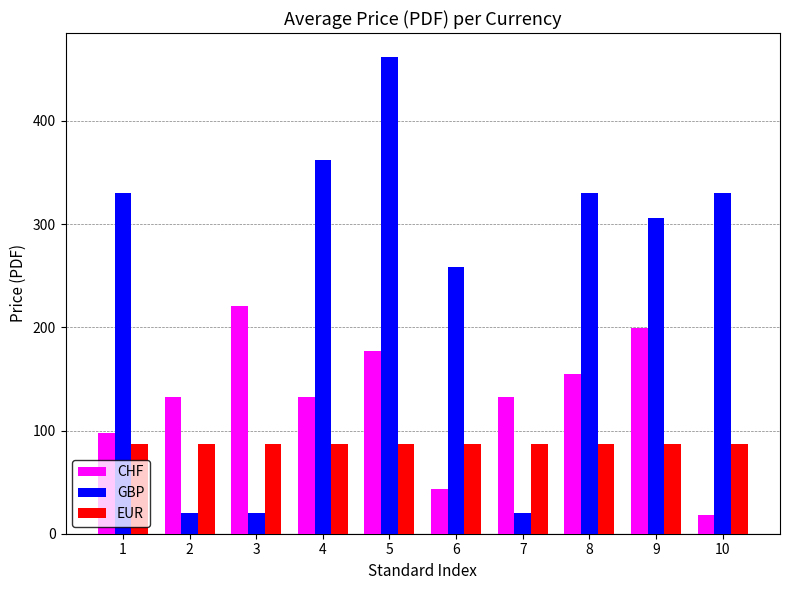

What is the minimum value shown in the chart?

18.0